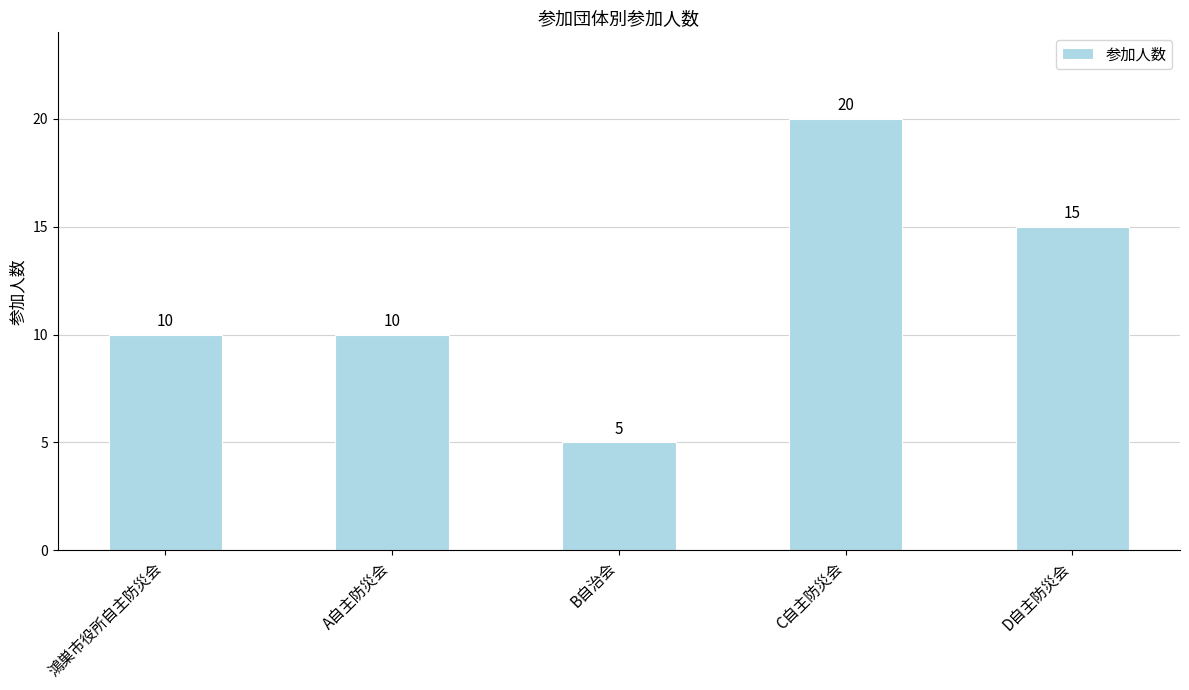

Reading right to left, transcribe all the data shown in this chart.

15	20	5	10	10